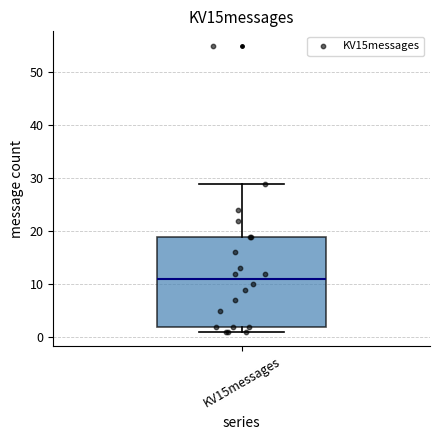

Read this box plot against the y-axis: the position of the median line, the range covered by the box, and the ends of both whiskers. The values are not printed on the chart, so give them approximately, as read against the axis.

median 11, box 2 to 19, whiskers 1 to 29